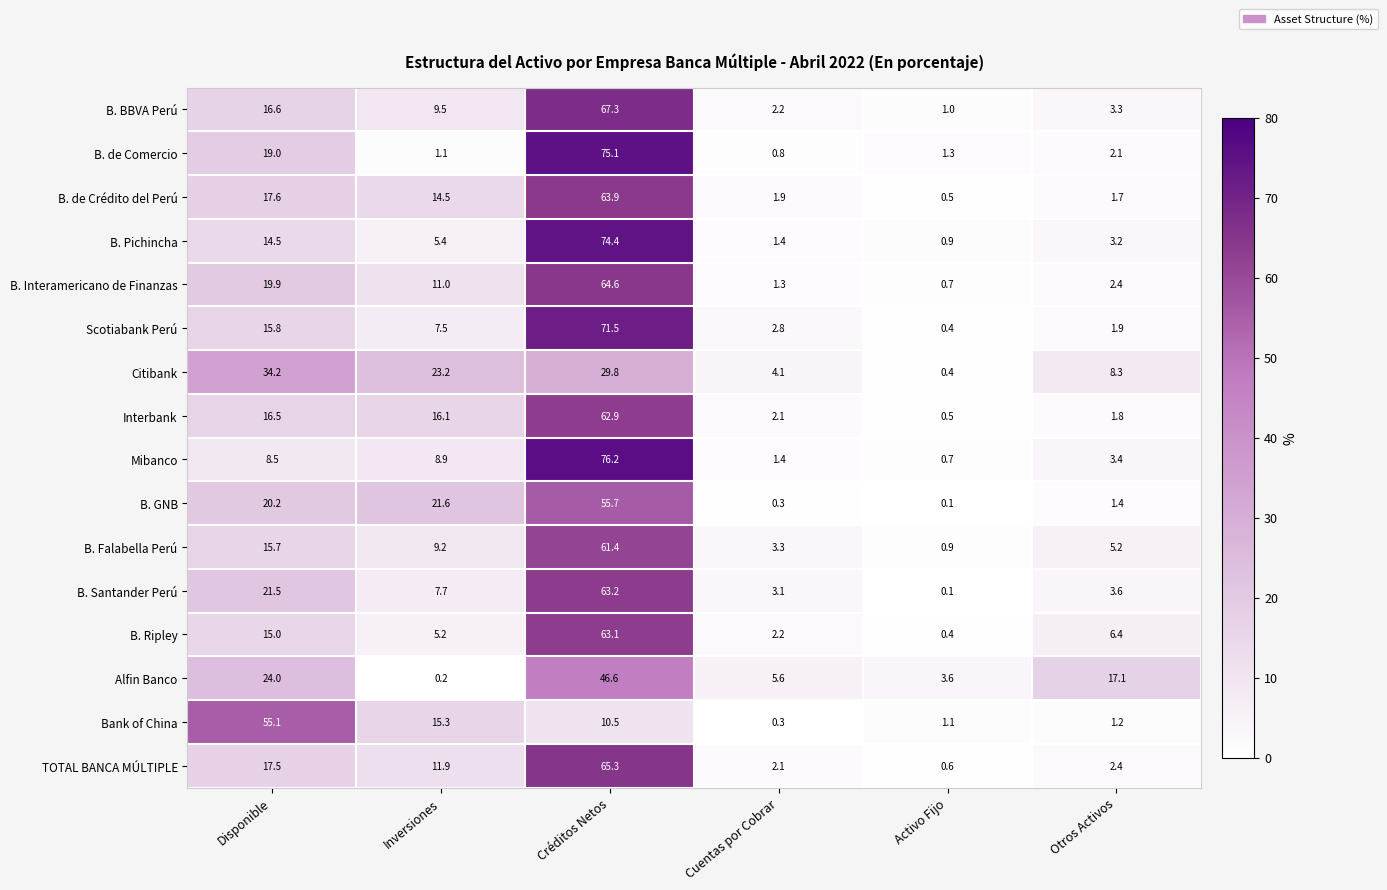

Where is Bank of China nearest to the value 27?

Inversiones